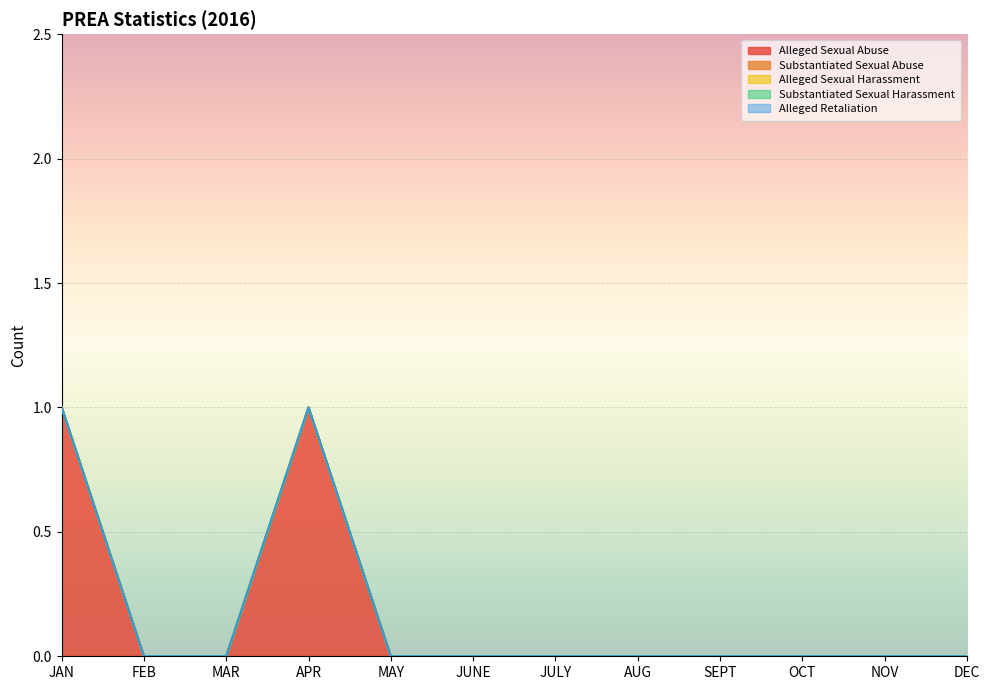

The Alleged Sexual Harassment series shows 0 at AUG. True or false?

True